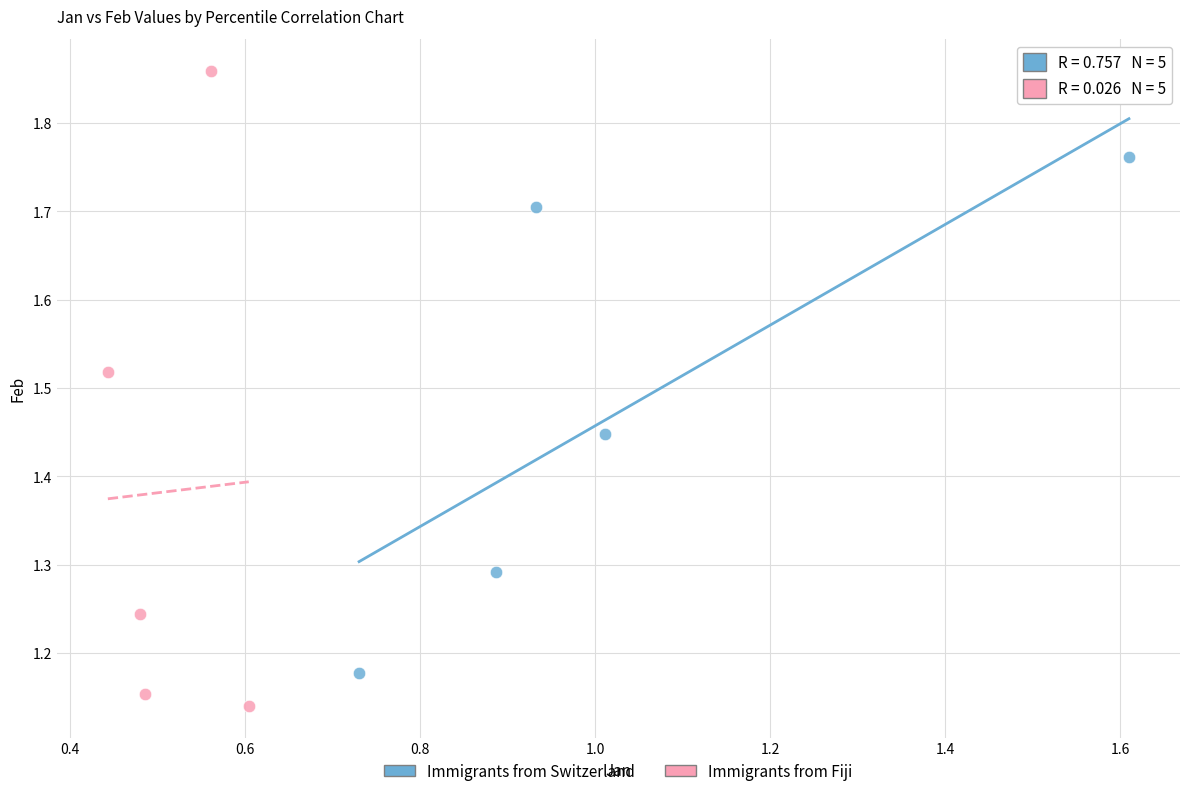

Which series has the widest spread of Y values?

Immigrants from Fiji